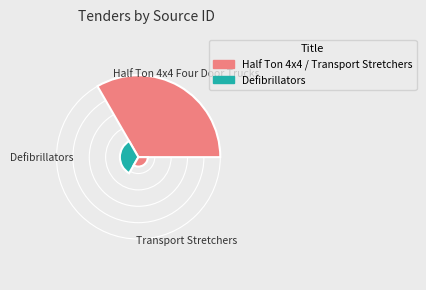

Is there any slice that represents more than half of the pie?

Yes